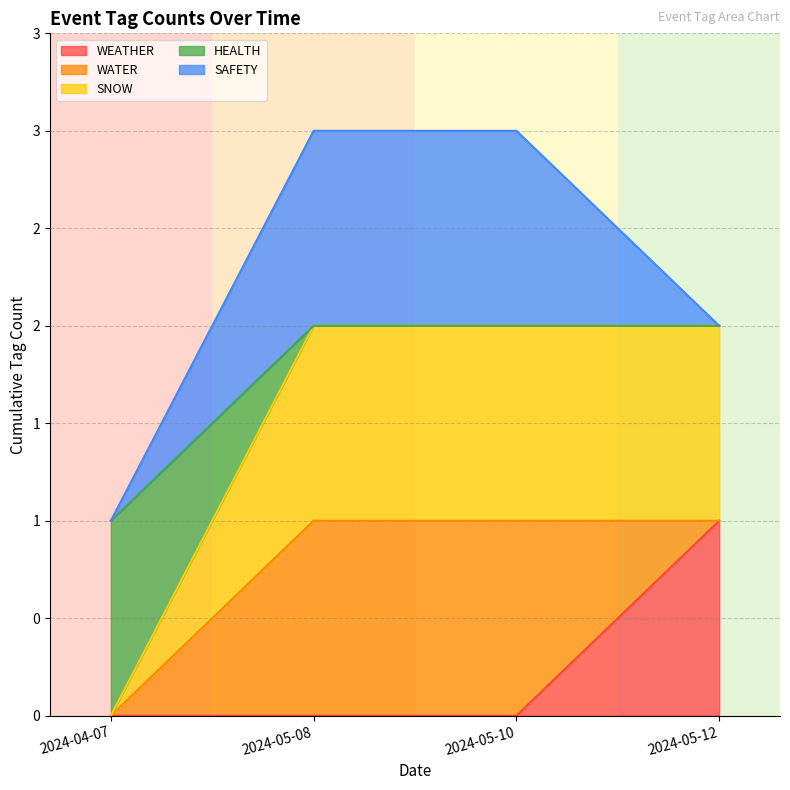

Is it true that HEALTH equals 2 at 2024-05-12?

True